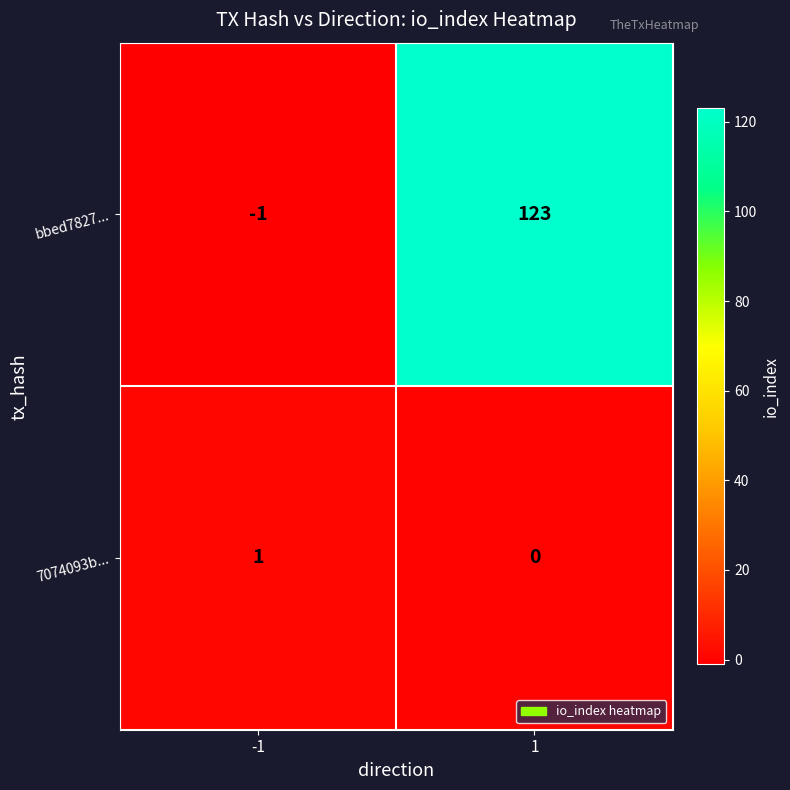

Which series has the largest total across all categories?

bbed7827...